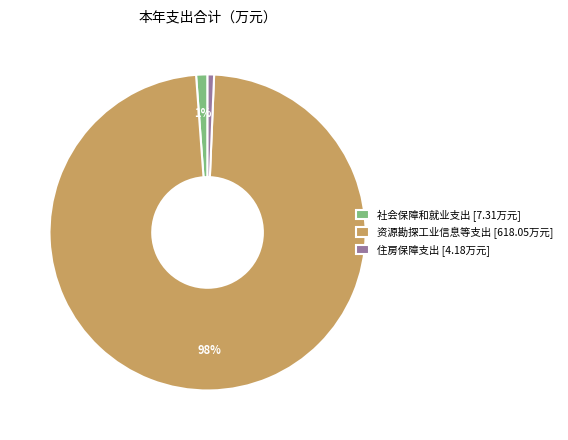

To the nearest percent, what is the combined percentage of 资源勘探工业信息等支出 [618.05万元] and 社会保障和就业支出 [7.31万元]?

99%